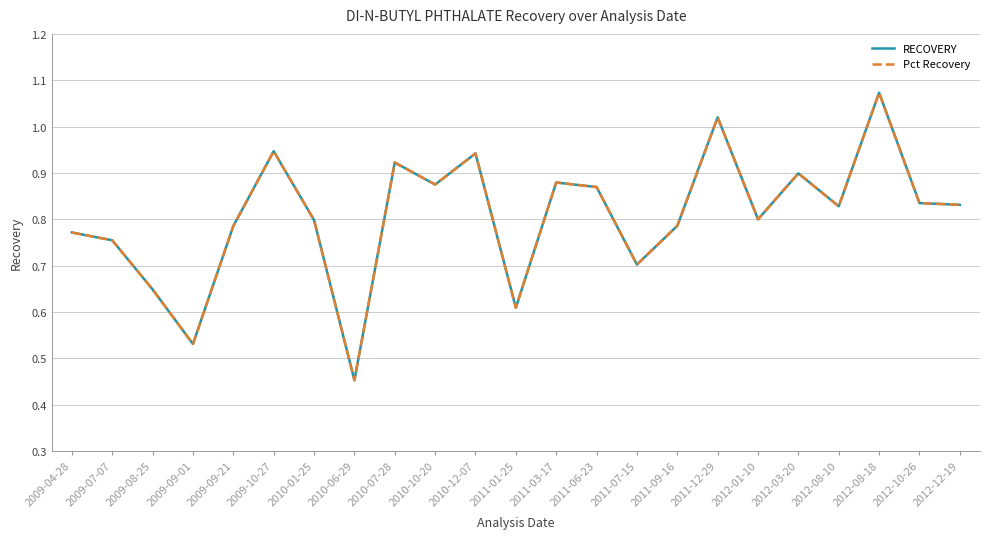

What position from the left is 2011-09-16?

16